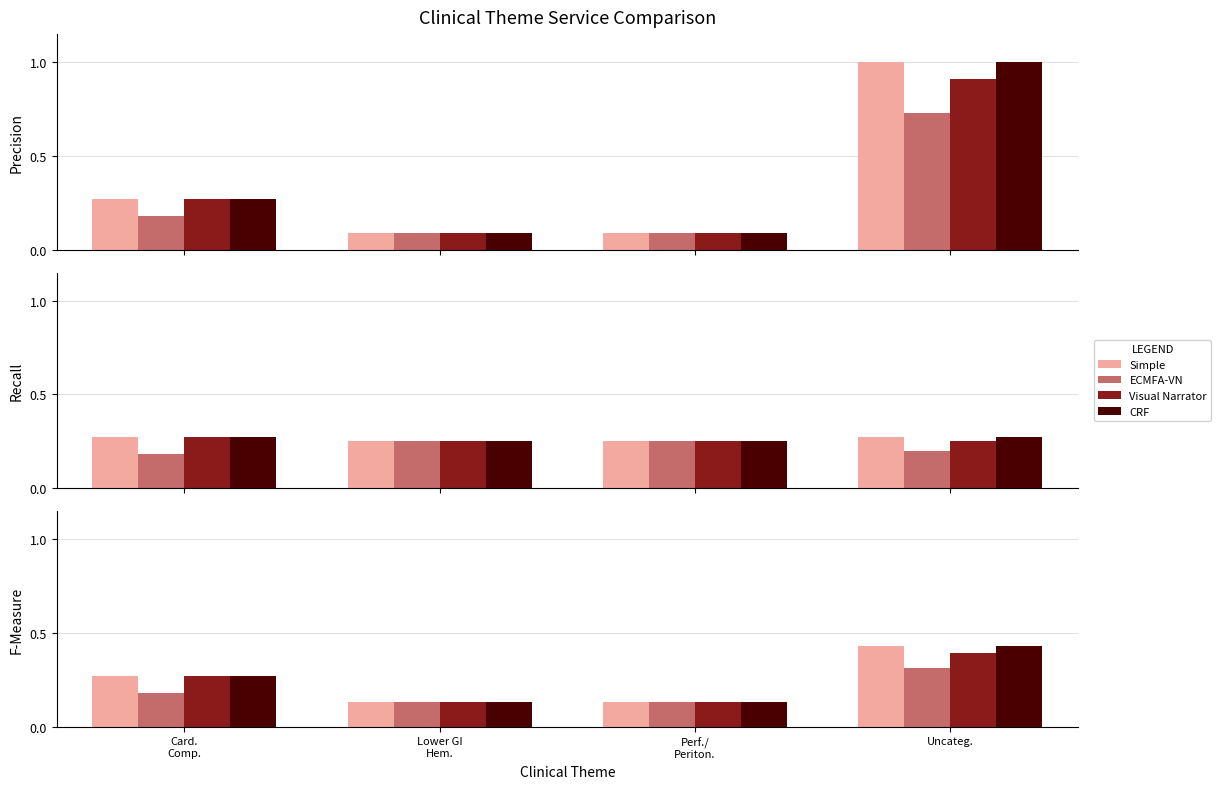

Which series has the widest spread of values?

Simple